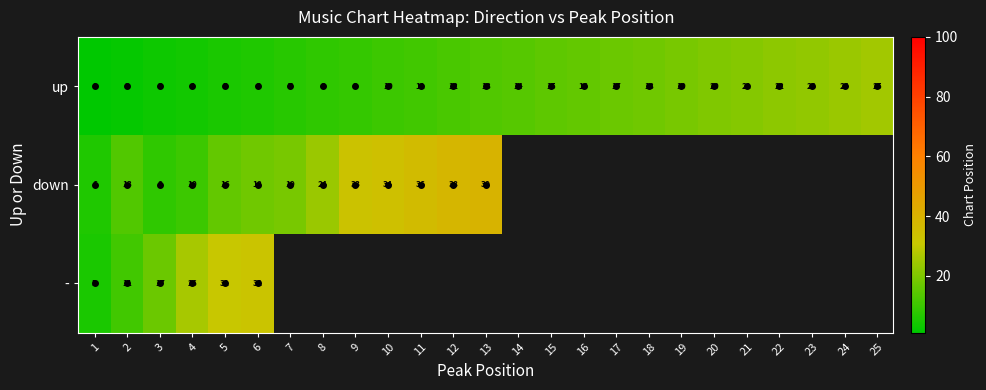

Where is up nearest to the value 13?

13